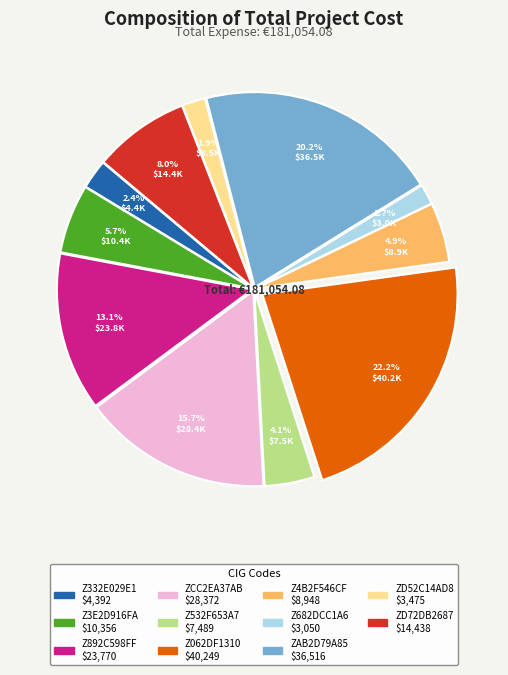

Does Z332E029E1 represent more than half of the total?

No